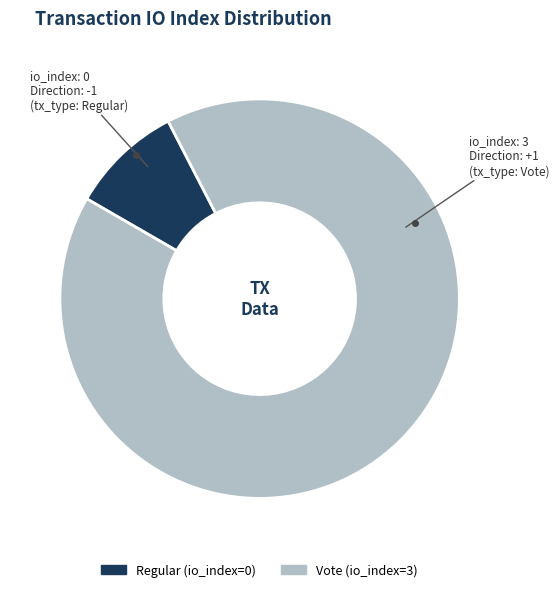

Which category has the smallest portion of the pie?

Regular